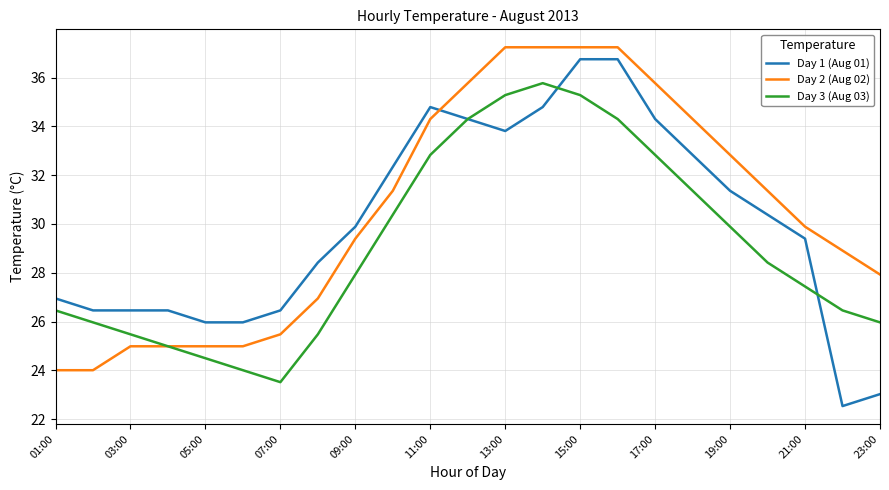

True or false: Day 2 (Aug 02) and Day 1 (Aug 01) intersect in this chart.

True